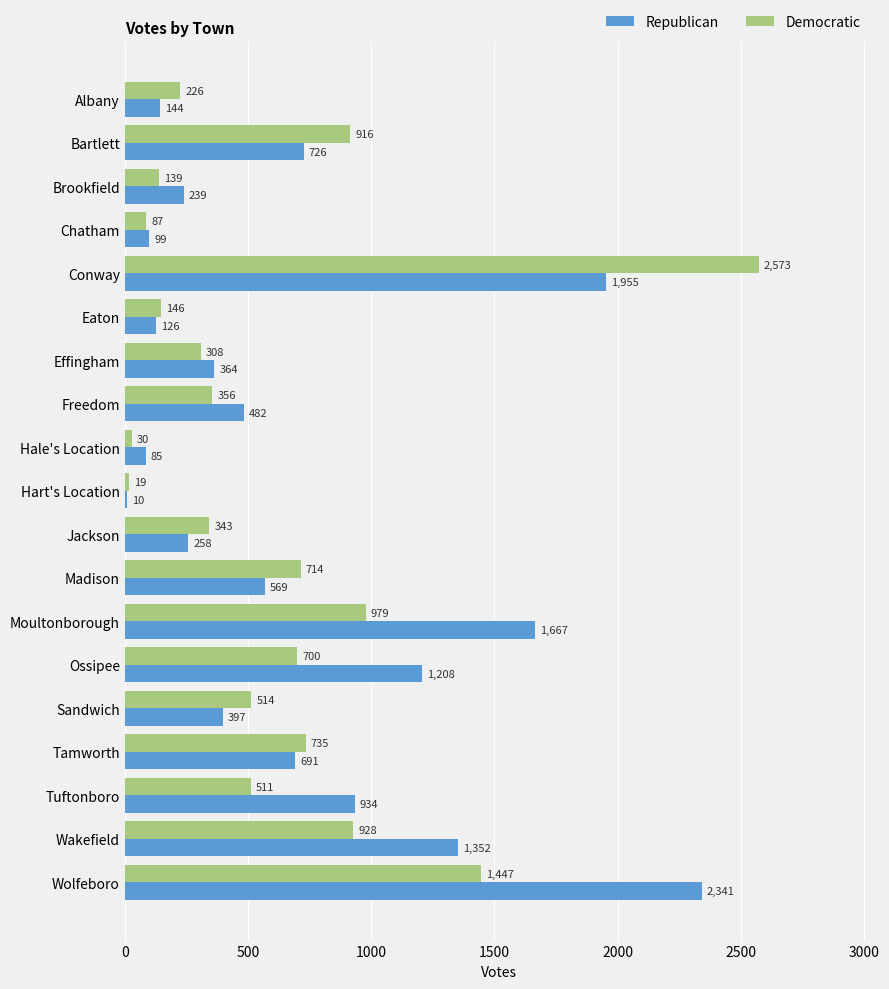

The value of Democratic at Freedom is 562. True or false?

False